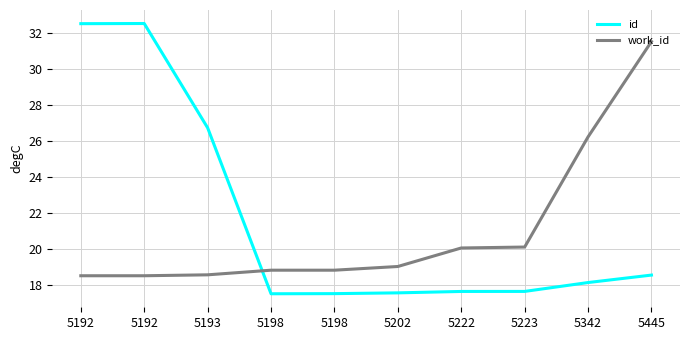

What is the difference between the work_id values at 5192 and 5342?

7.7